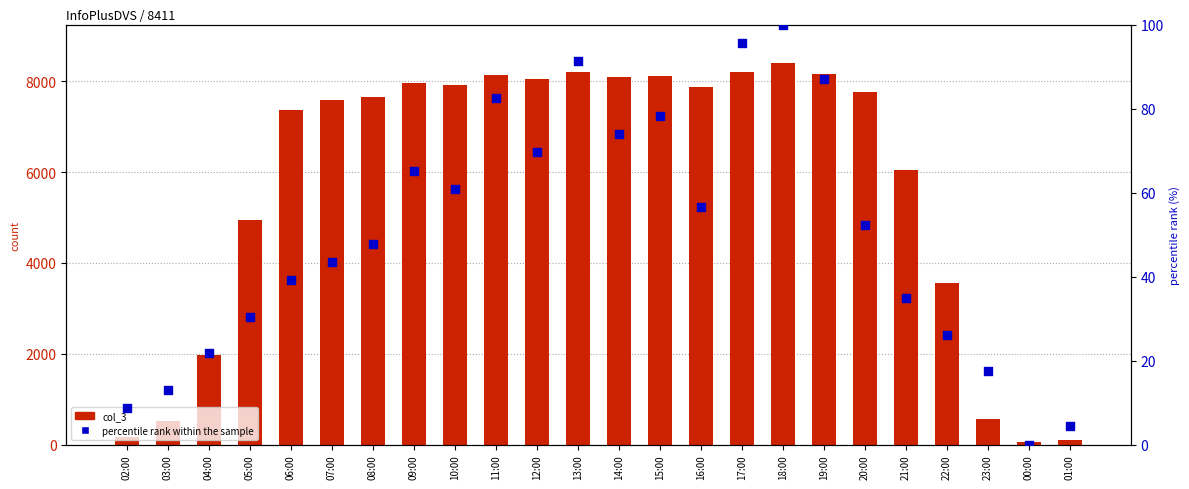

Which series reaches the maximum Y coordinate?

col_3